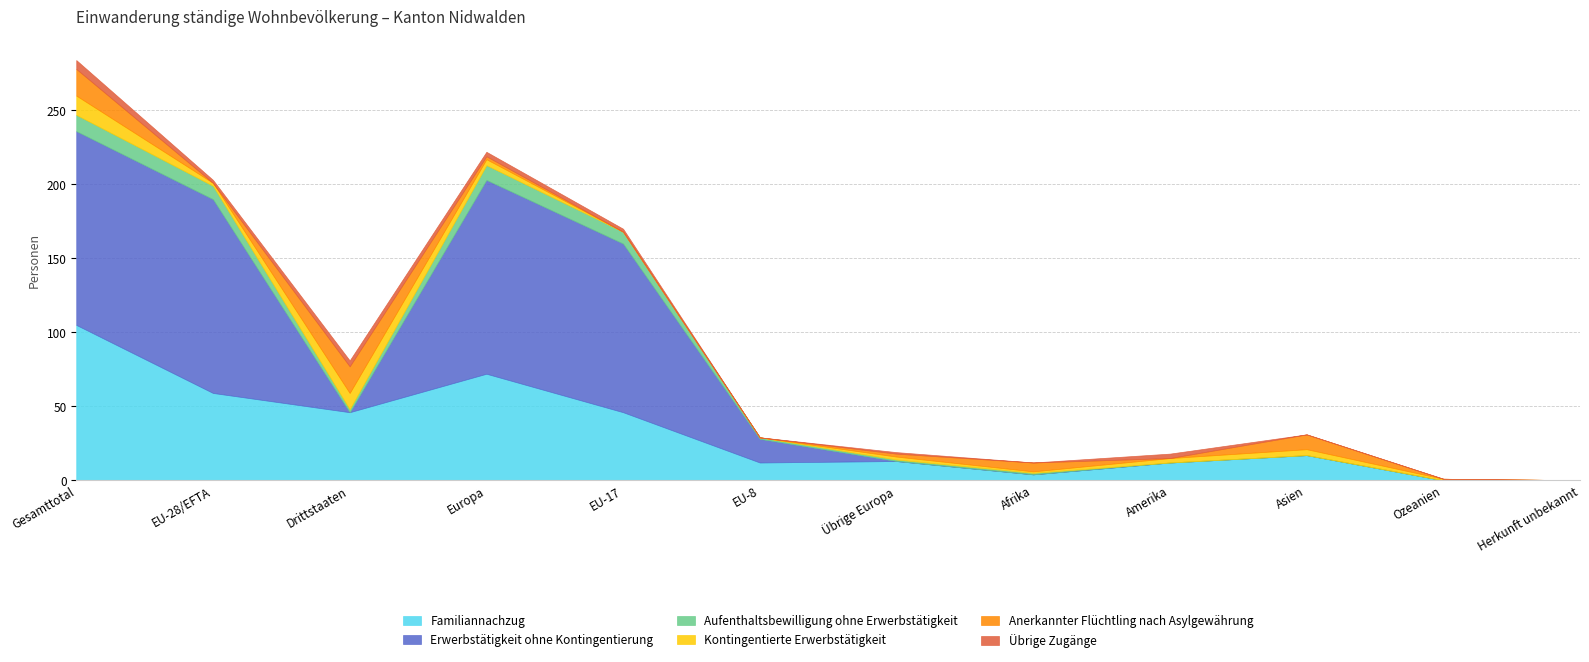

Is the value of Kontingentierte Erwerbstätigkeit at Ozeanien greater than the value of Familiannachzug at Afrika?

No